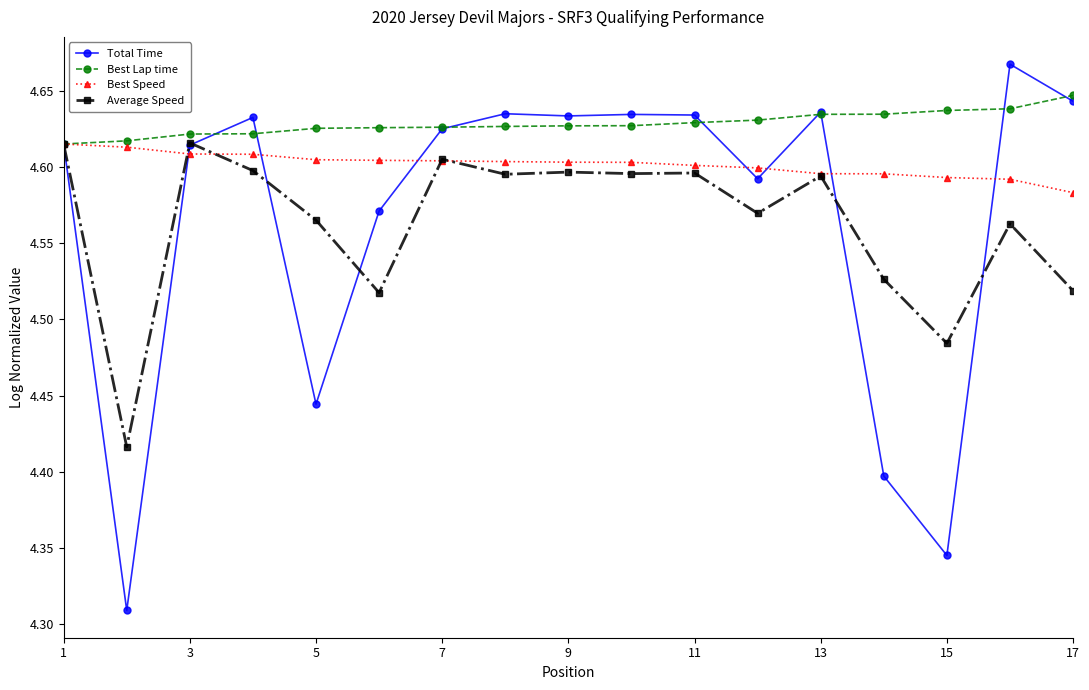

Count the Best Lap time values in the range 4 to 5.

17